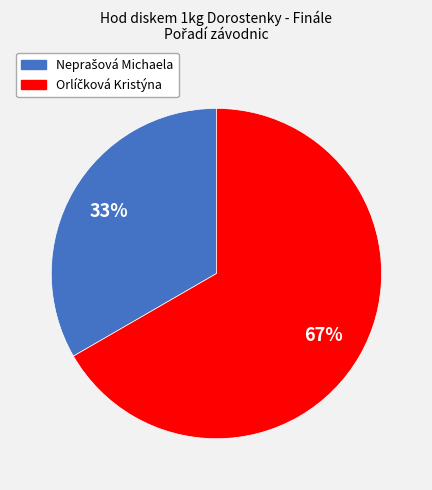

To the nearest percent, what is the average slice percentage?

50%